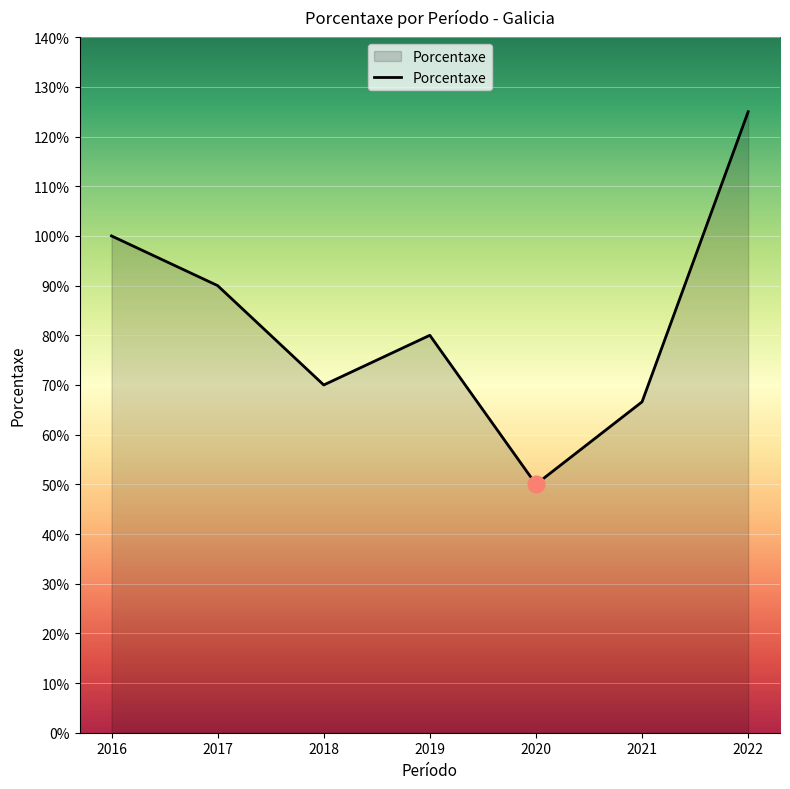

What is the difference between the values at 2022 and 2019?

45.0